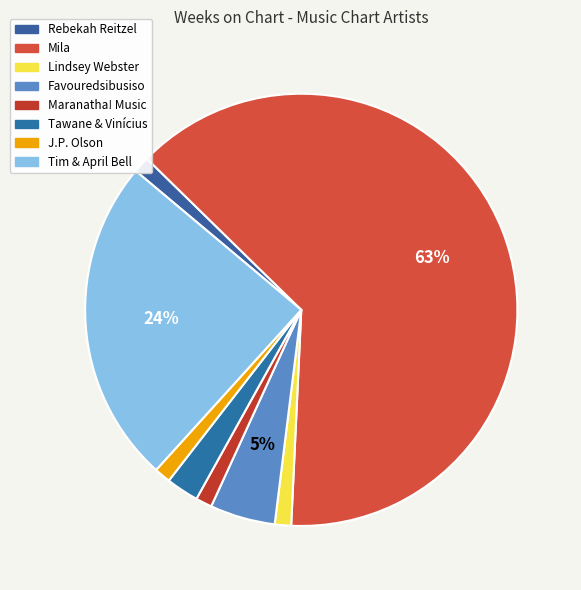

To the nearest percent, what portion does Tim & April Bell represent?

24%